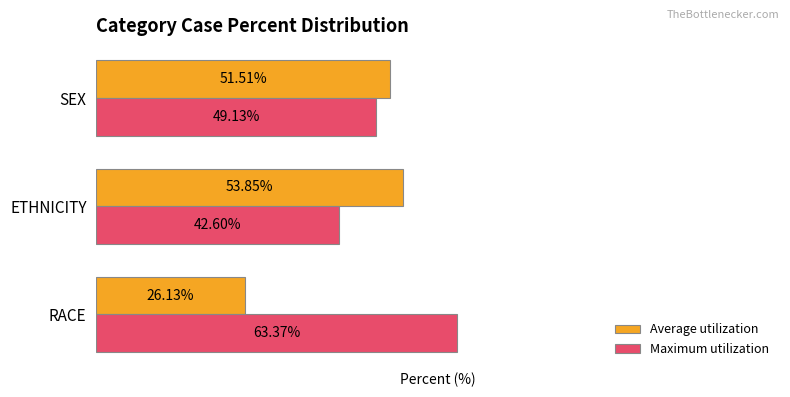

Which series has the widest spread of values?

Average utilization